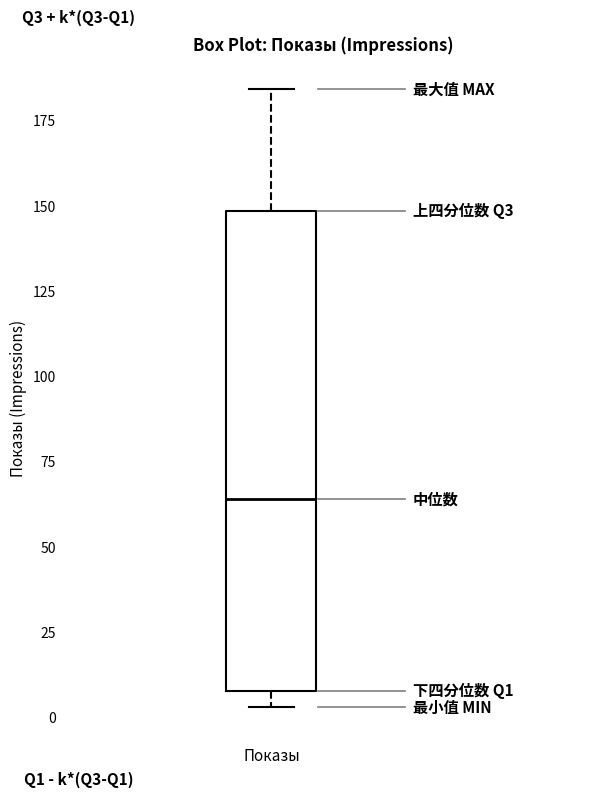

Where does the upper whisker of the box for Показы end on the y-axis? The values are not printed on the chart, so give them approximately, as read against the axis.

185